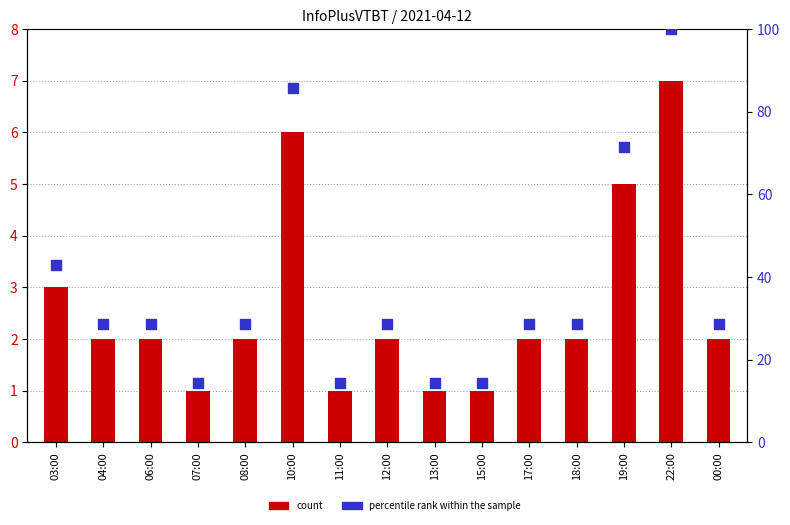

What are all the series names shown in the legend?

count, percentile rank within the sample